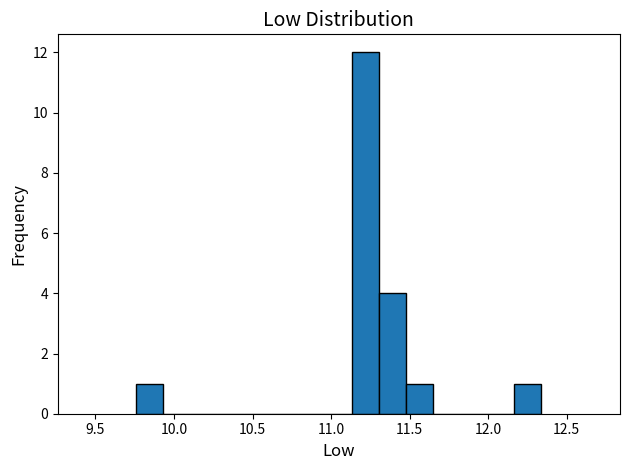

Read against the x-axis, roughly where is the centre of the tallest bar?

11.20